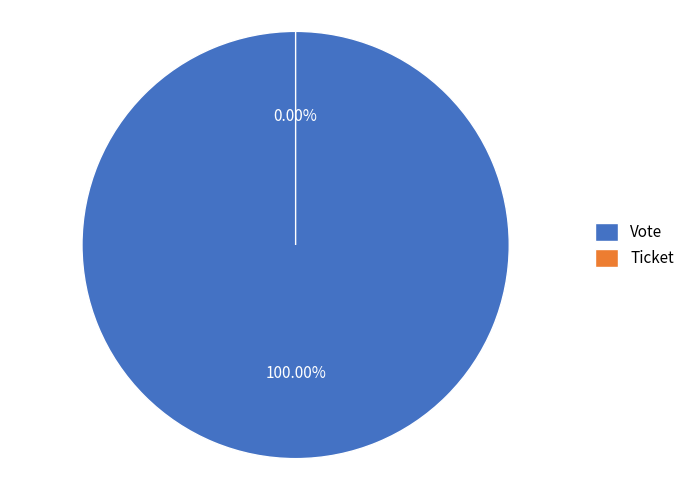

The Ticket slice represents 1% of the pie. True or false?

False